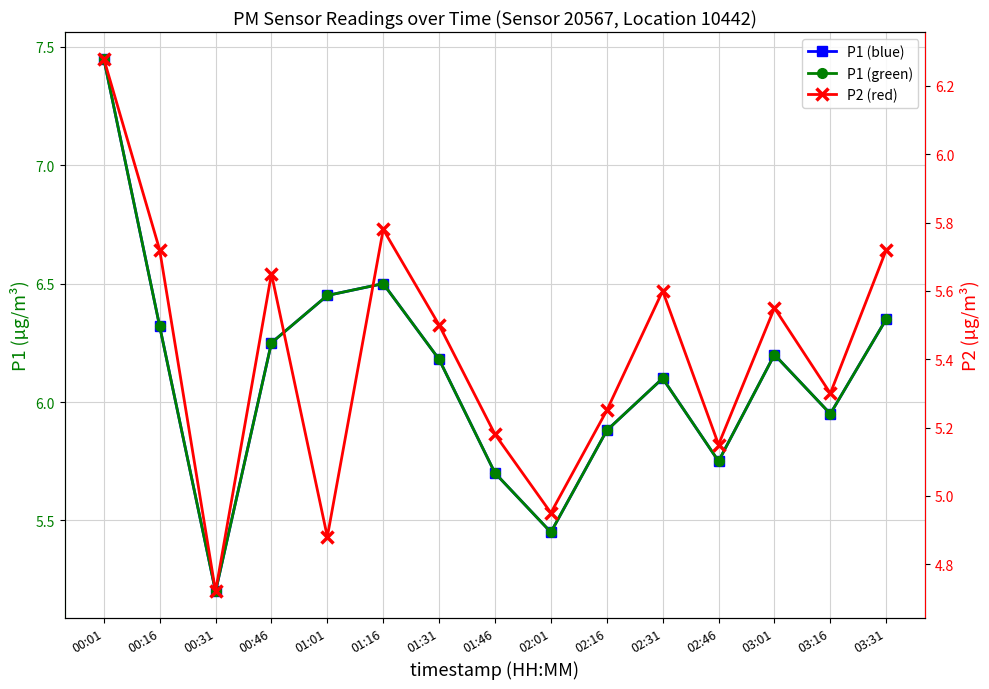

What is the average value of the P2 series?

5.4